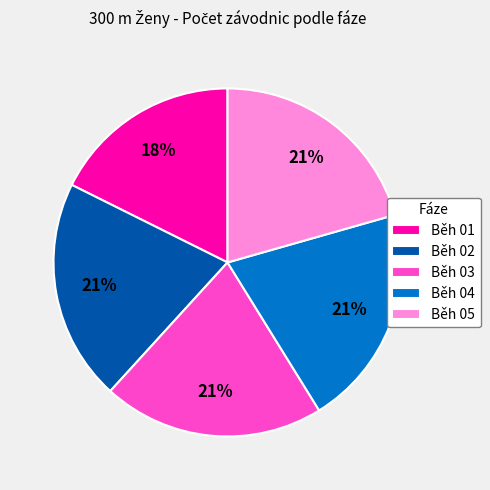

Is there a majority slice in this chart?

No